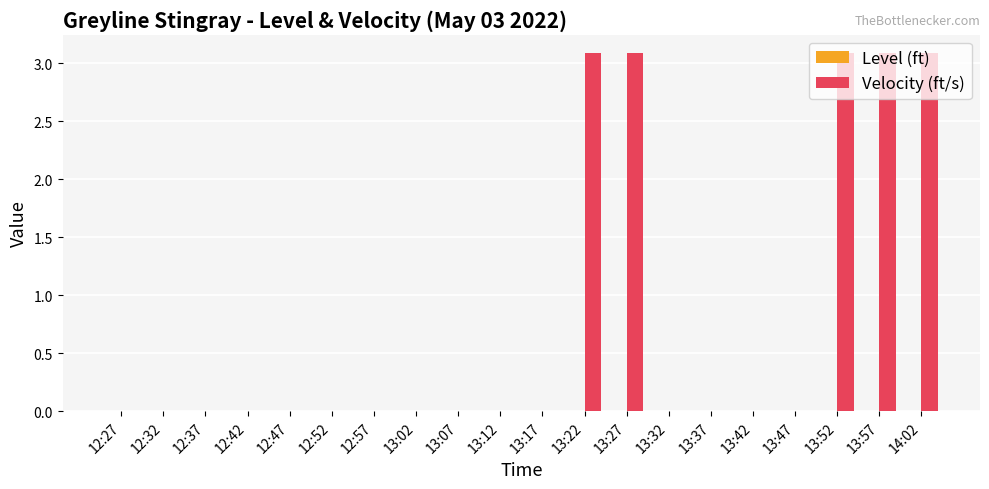

The chart shows a value of -1.3 at 12:47. True or false?

False